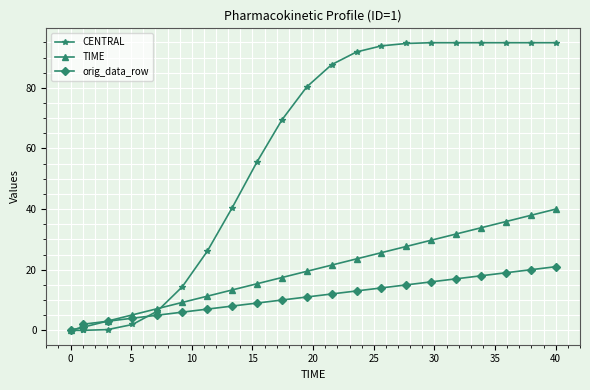

After their last crossing, which series has the higher values: CENTRAL or orig_data_row?

CENTRAL